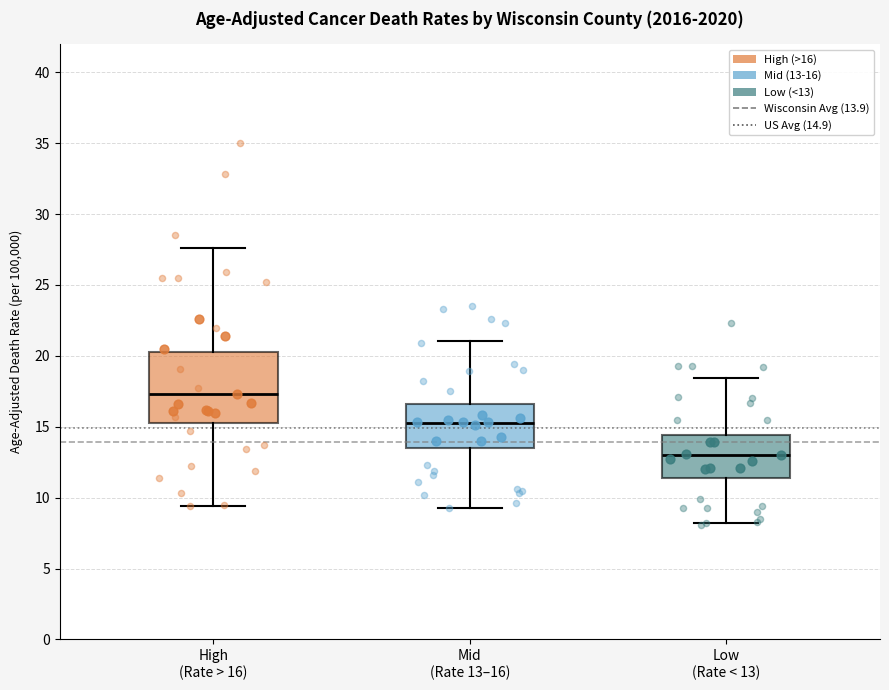

Reading left to right, read every box against the y-axis: the position of its median line, the range the box covers, and the ends of its whiskers. The values are not printed on the chart, so give them approximately, as read against the axis.

High (Rate > 16): median 17.0, box 15.5 to 20.5, whiskers 9.5 to 28.0
Mid (Rate 13–16): median 15.0, box 13.5 to 17.0, whiskers 9.5 to 21.5
Low (Rate < 13): median 13.0, box 11.5 to 14.5, whiskers 8.0 to 19.5